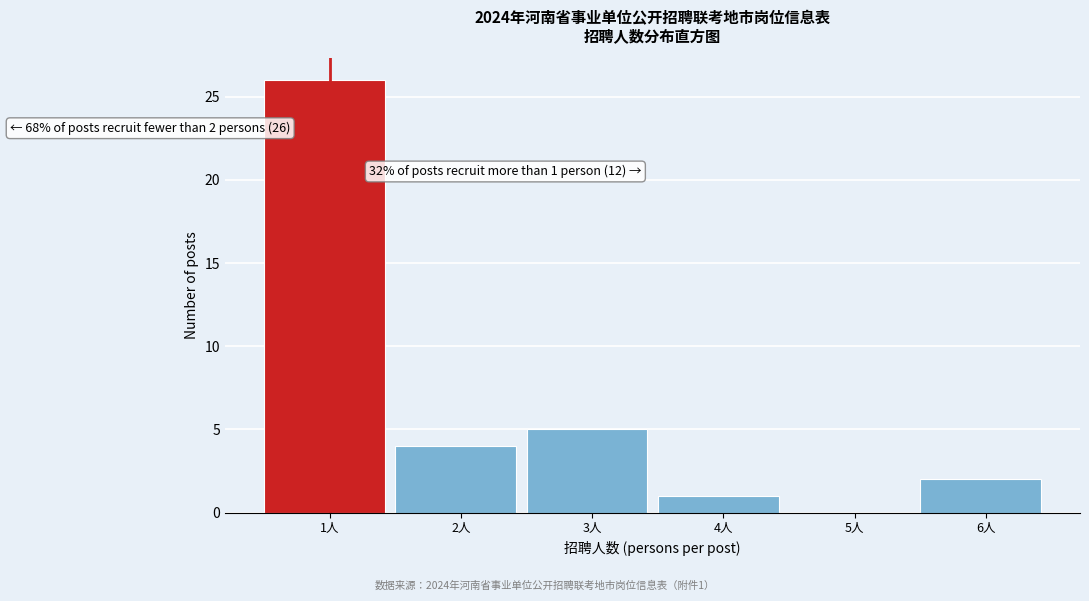

Reading left to right, what are all the values shown in this chart?

1人=26	2人=4	3人=5	4人=1	5人=0	6人=2